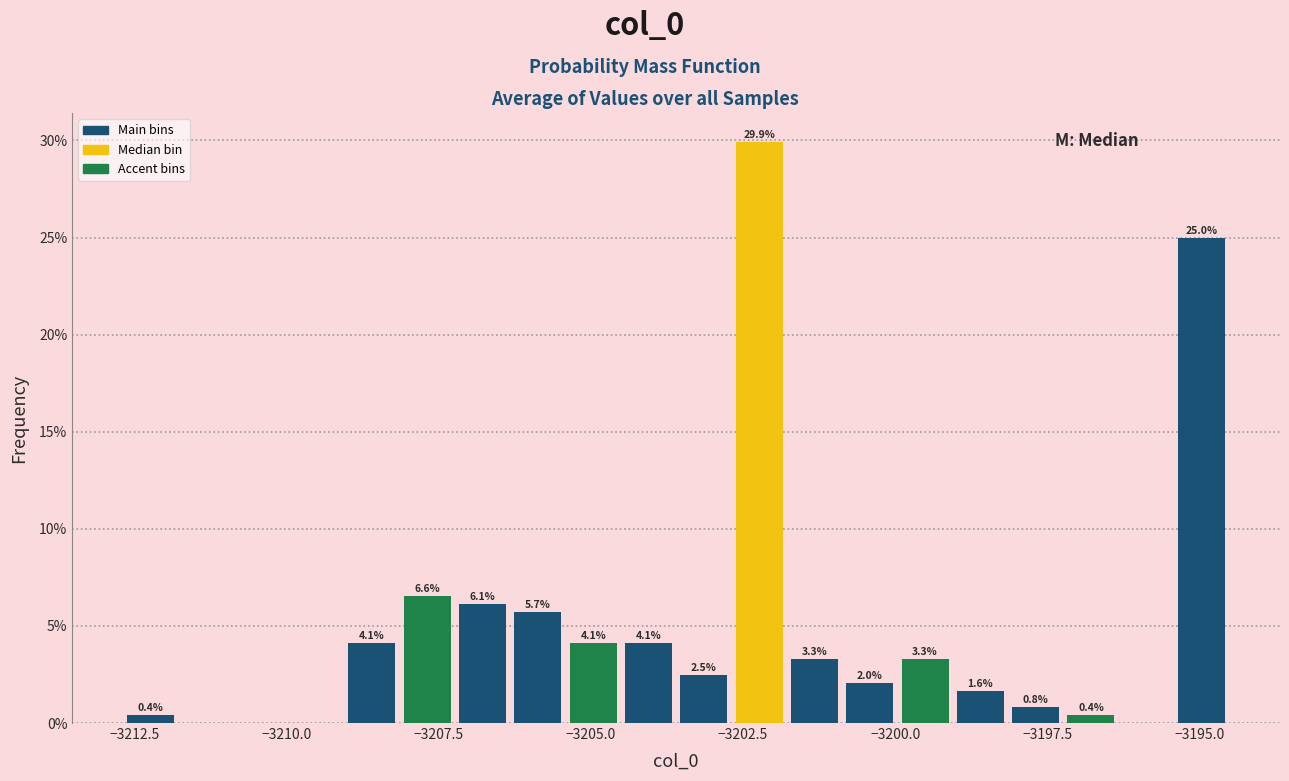

Around what value on the x-axis is the tallest bar? Give the approximate position of its centre, as read against the axis.

-3202.0